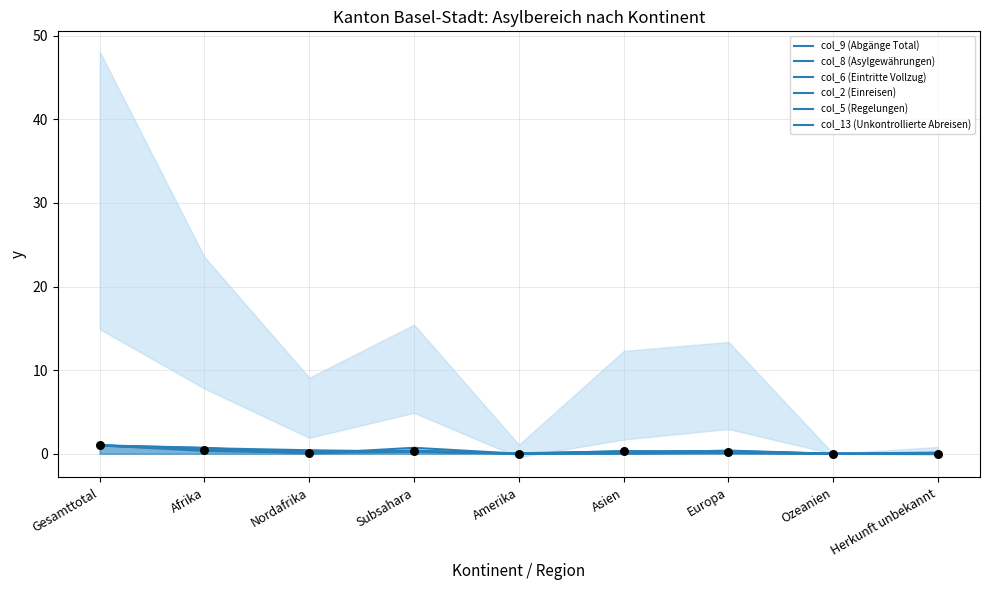

At how many categories does at least one series exceed 0?

8